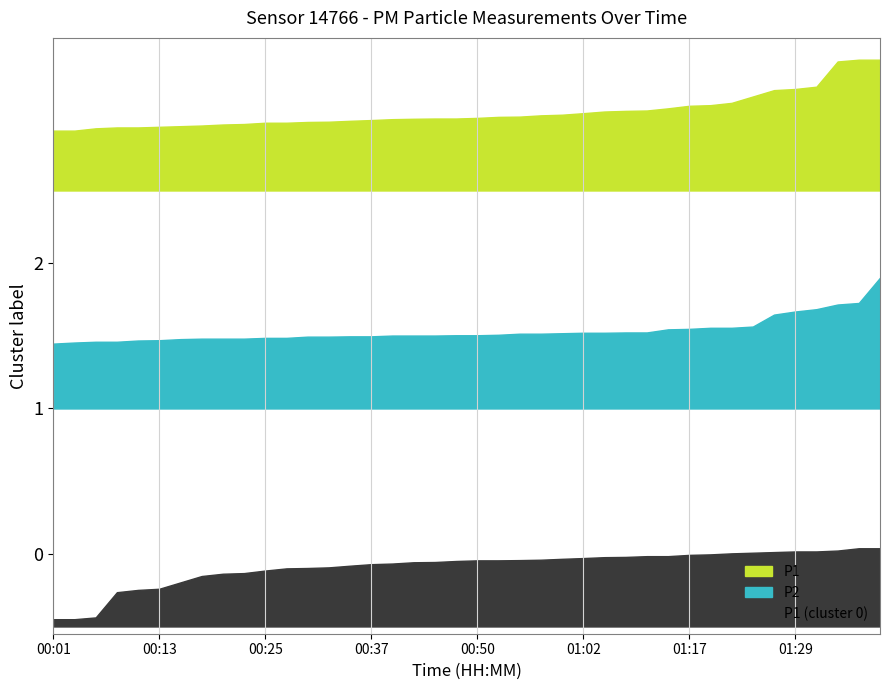

At which category does P1 reach its first local peak?

00:08